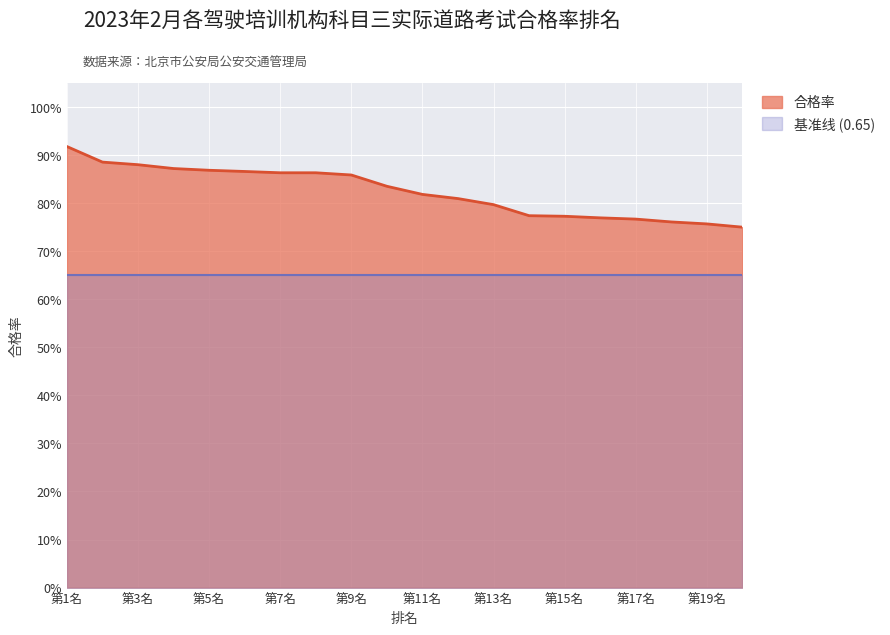

The value at 第15名 is 1.4. True or false?

False